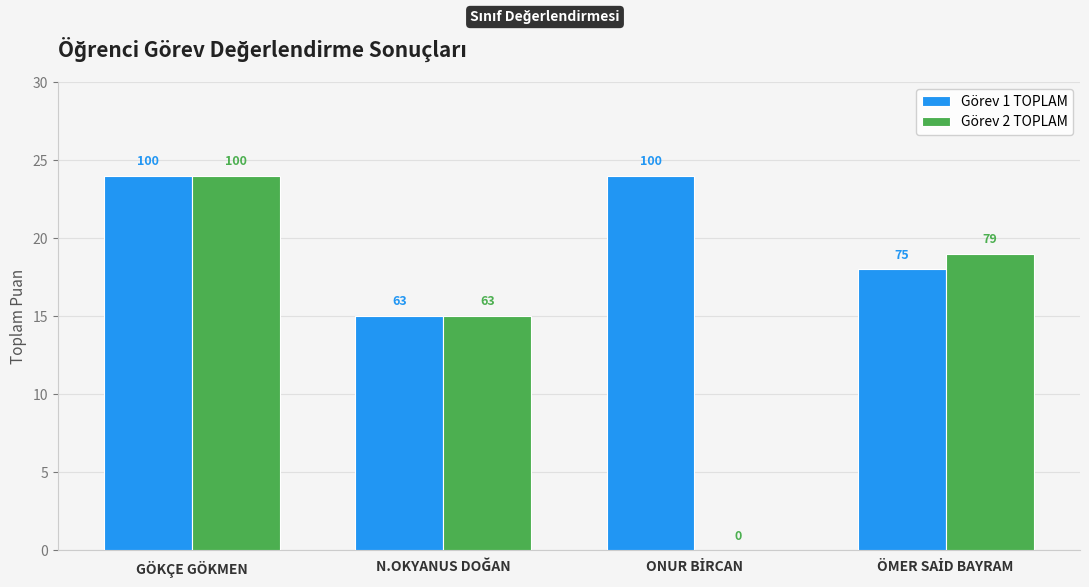

Between N.OKYANUS DOĞAN and ÖMER SAİD BAYRAM, which is larger?

ÖMER SAİD BAYRAM